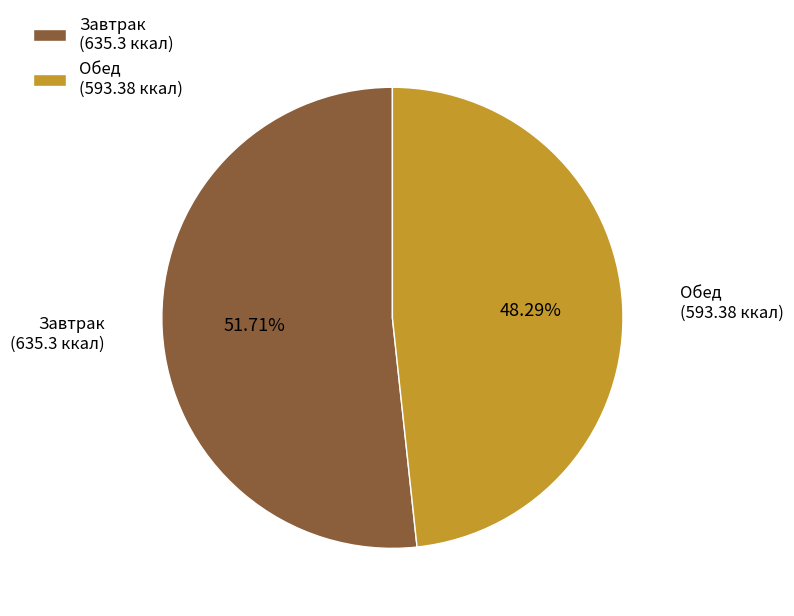

Combined, do Обед (593.38 ккал) and Завтрак (635.3 ккал) account for over 50%?

Yes